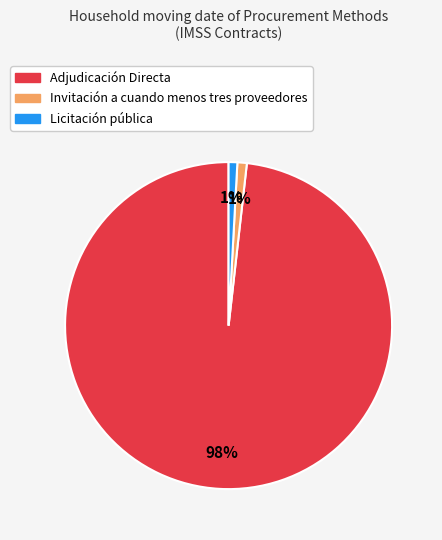

How many slices are in this pie chart?

3